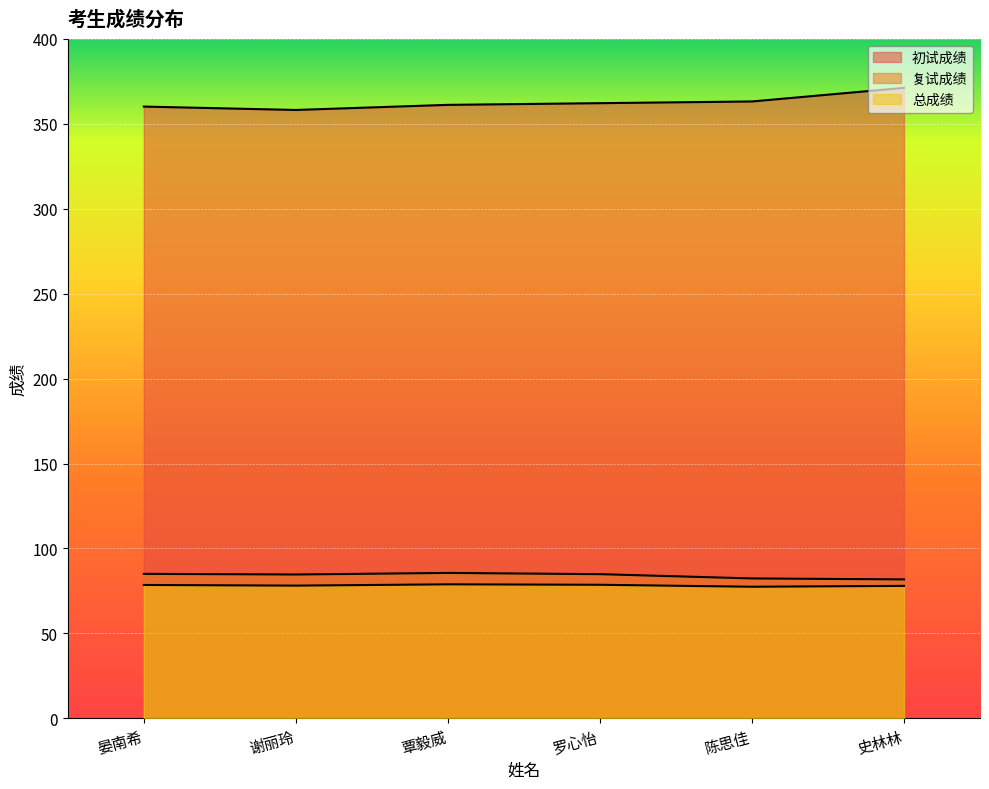

Is it true that 总成绩 equals 131.5 at 覃毅威?

False